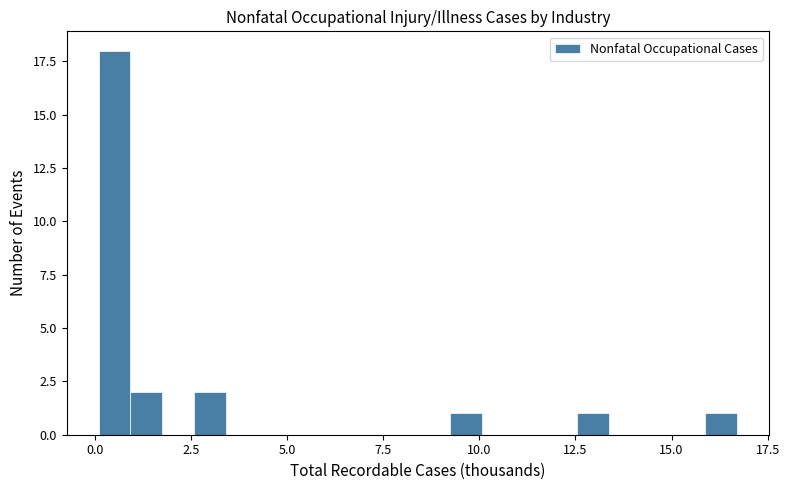

Read against the x-axis, roughly where is the centre of the tallest bar?

0.5